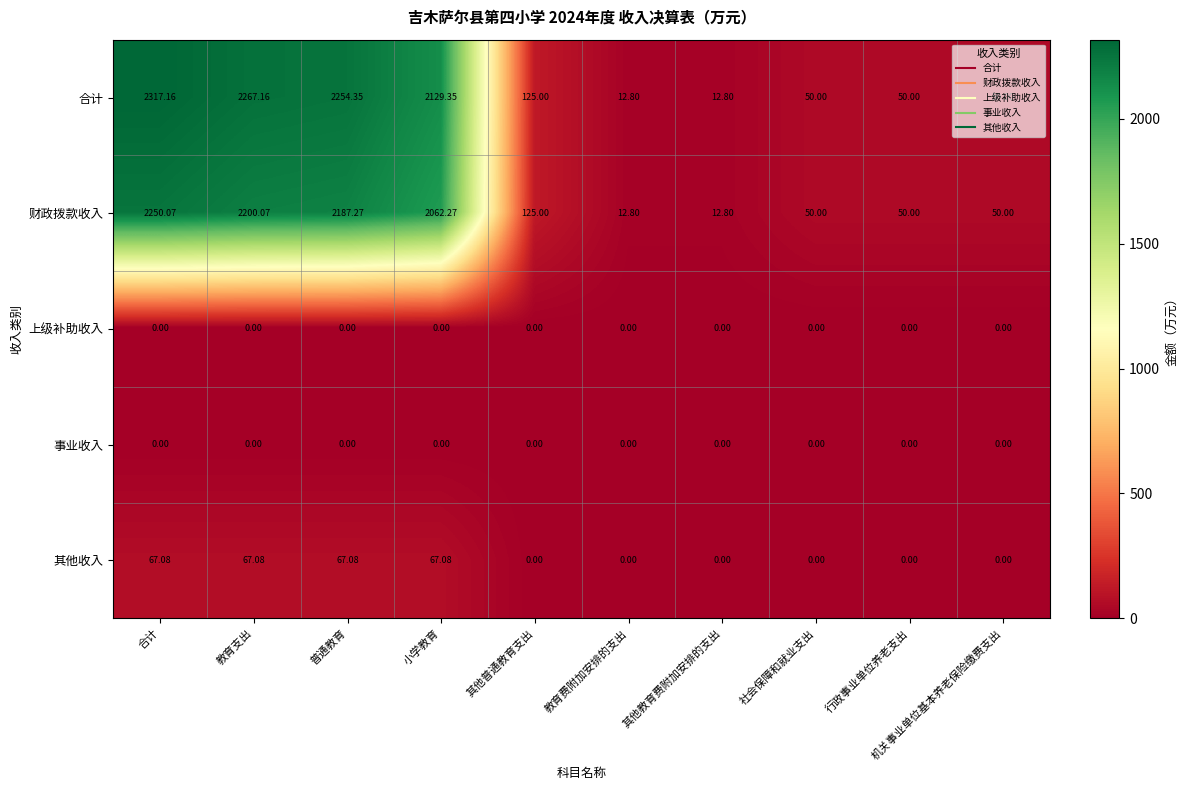

Which series has the widest spread of values?

合计